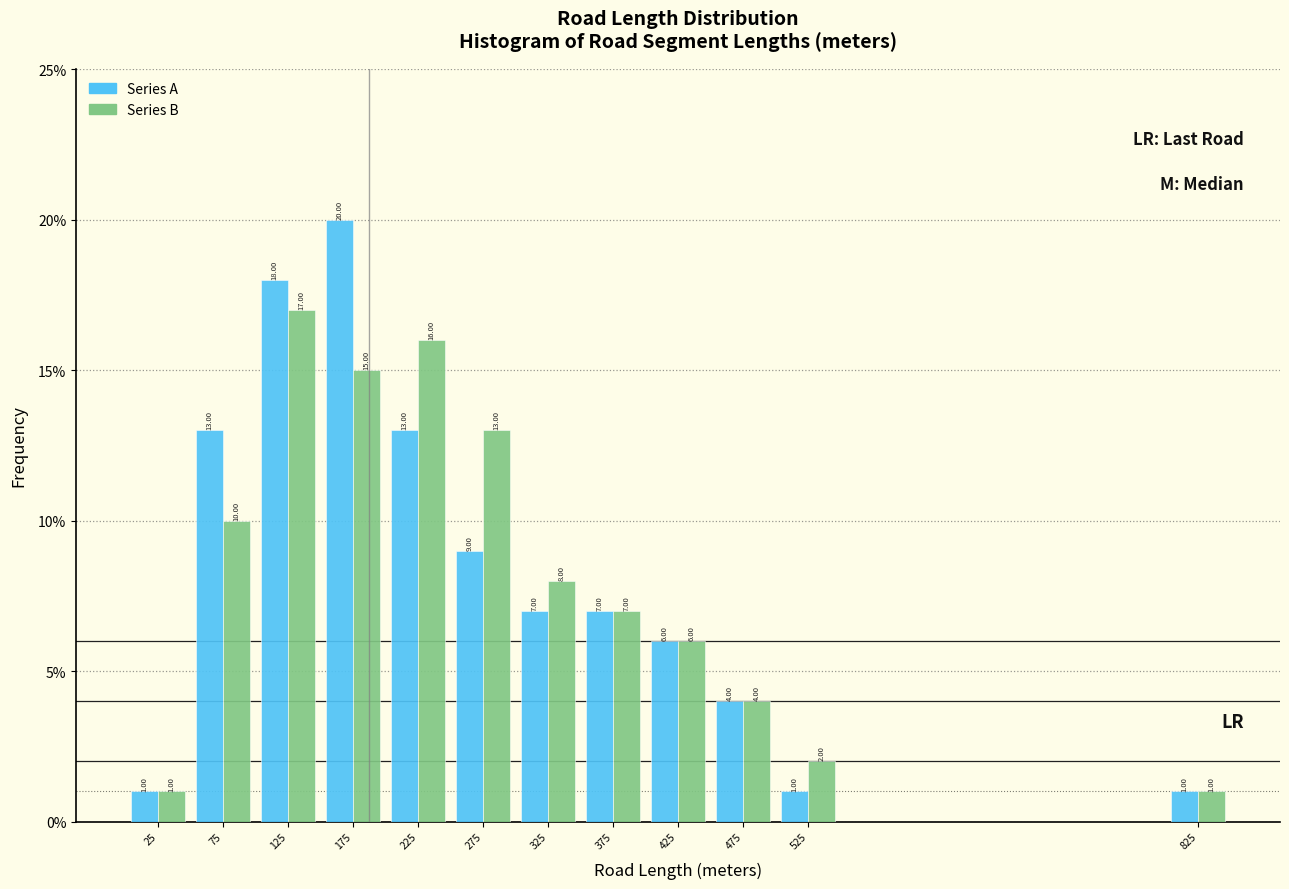

Which series has the widest spread of values?

Series A